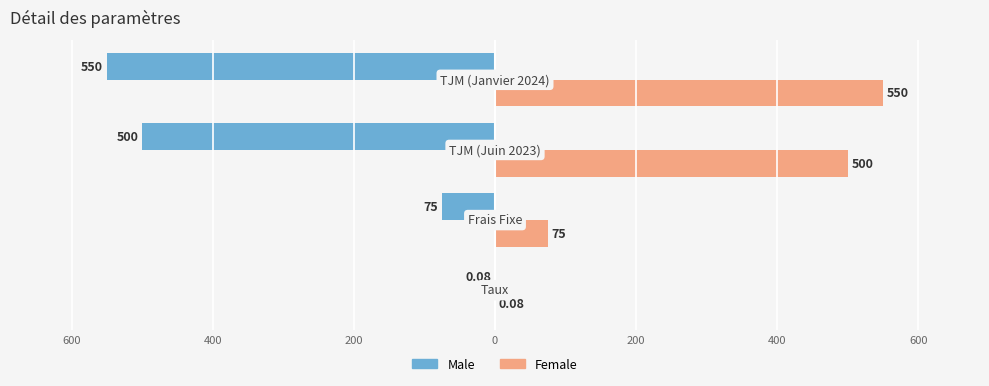

What are all the series names shown in the legend?

Male, Female